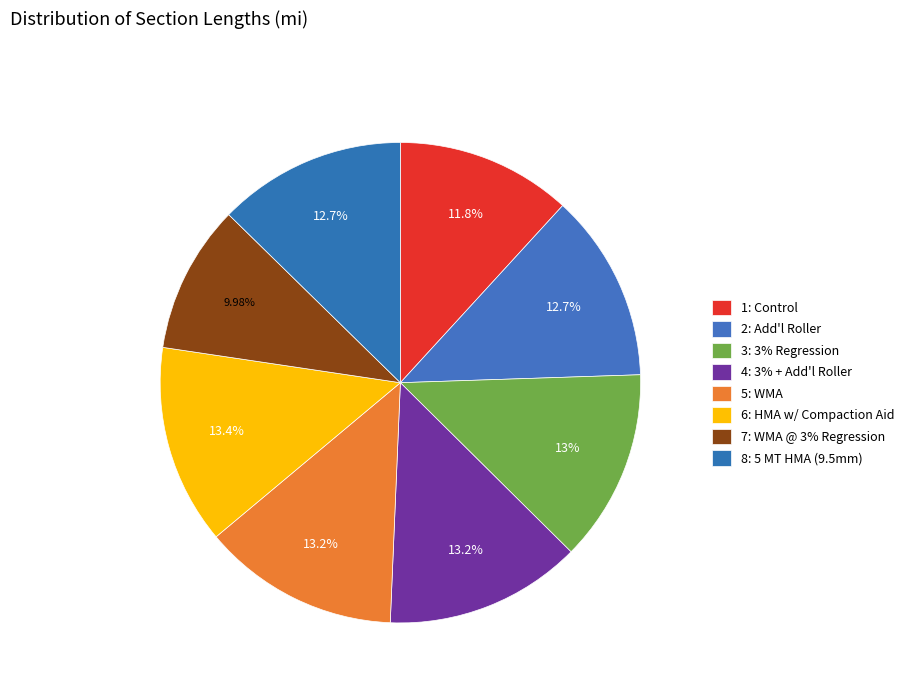

Does 7: WMA @ 3% Regression represent more than half of the total?

No